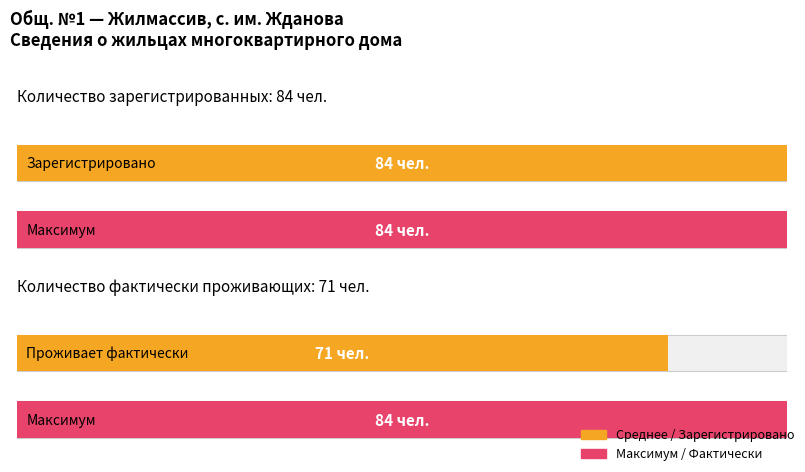

Which has a higher value, Фактически проживающих (чел.) or Зарегистрированных (чел.)?

Зарегистрированных (чел.)